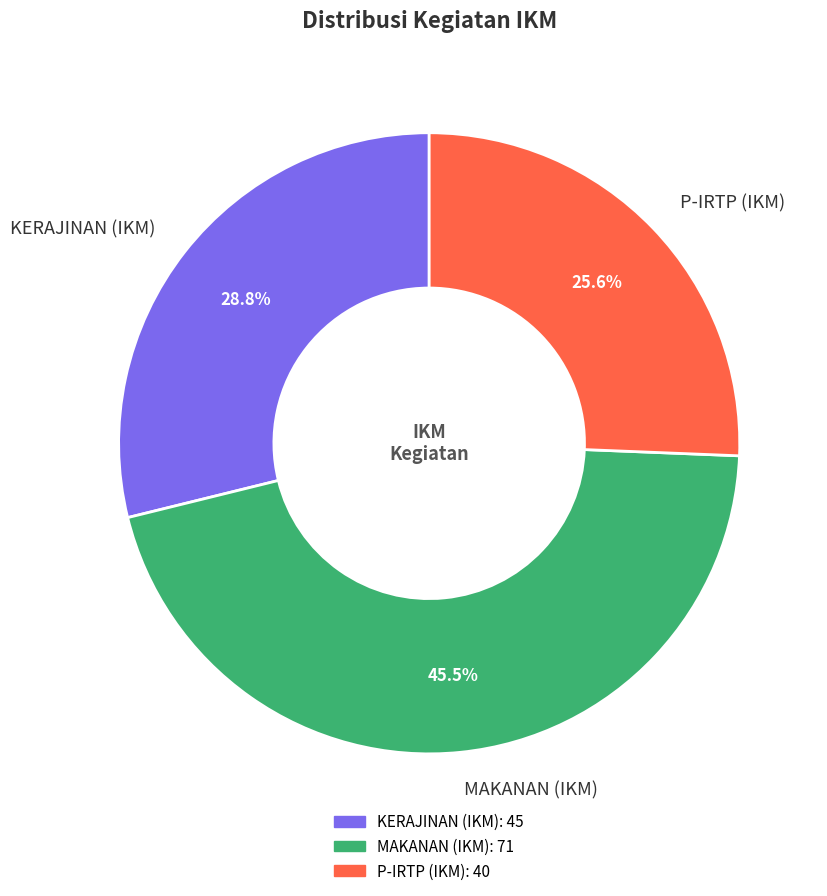

Rank the categories by value from highest to lowest.

MAKANAN (IKM), KERAJINAN (IKM), P-IRTP (IKM)